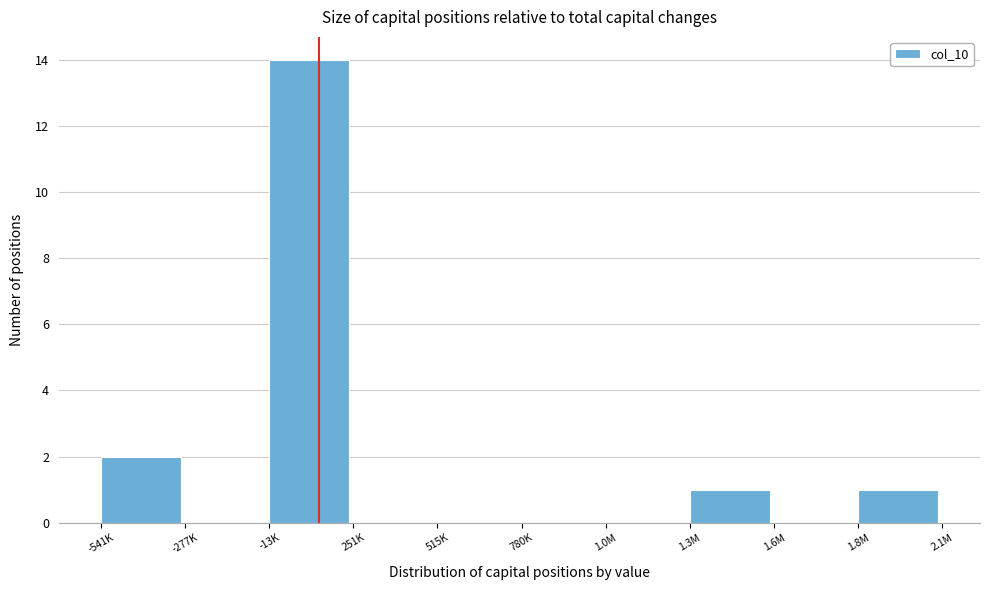

Reading right to left, what are all the values shown in this chart?

1.8M=1	1.6M=0	1.3M=1	1.0M=0	780K=0	515K=0	251K=0	-13K=14	-277K=0	-541K=2